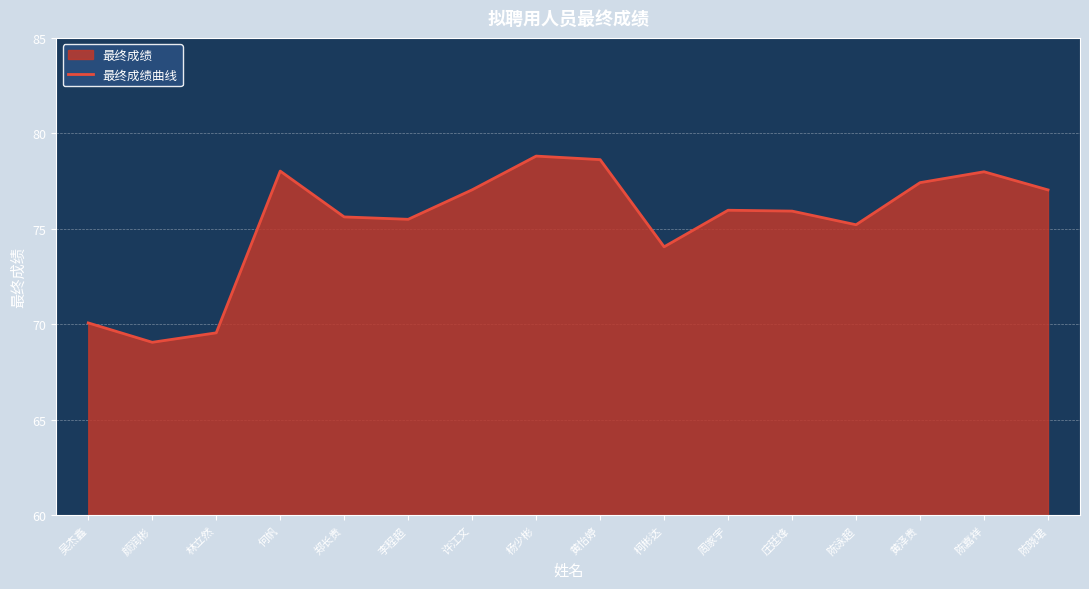

Where does the data first go above 75?

何帆